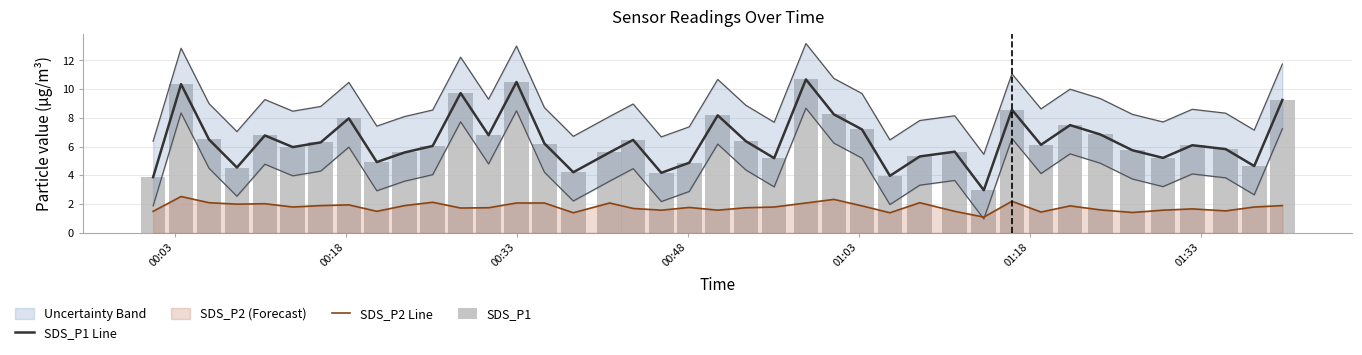

At which label does SDS_P1 Line first exceed 6?

00:18